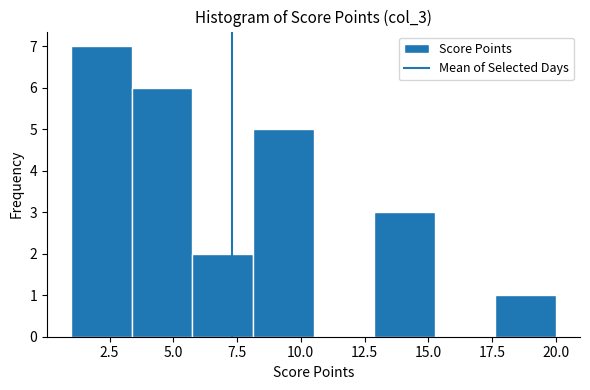

Reading left to right, list every bar in this chart as the range it spans on the x-axis followed by its height. Neither the bar edges nor the heights are printed on the chart, so give them approximately, as read against the axes.

1.0 to 3.5: 7
3.5 to 6.0: 6
6.0 to 8.0: 2
8.0 to 10.5: 5
10.5 to 13.0: 0
13.0 to 15.5: 3
15.5 to 17.5: 0
17.5 to 20.0: 1